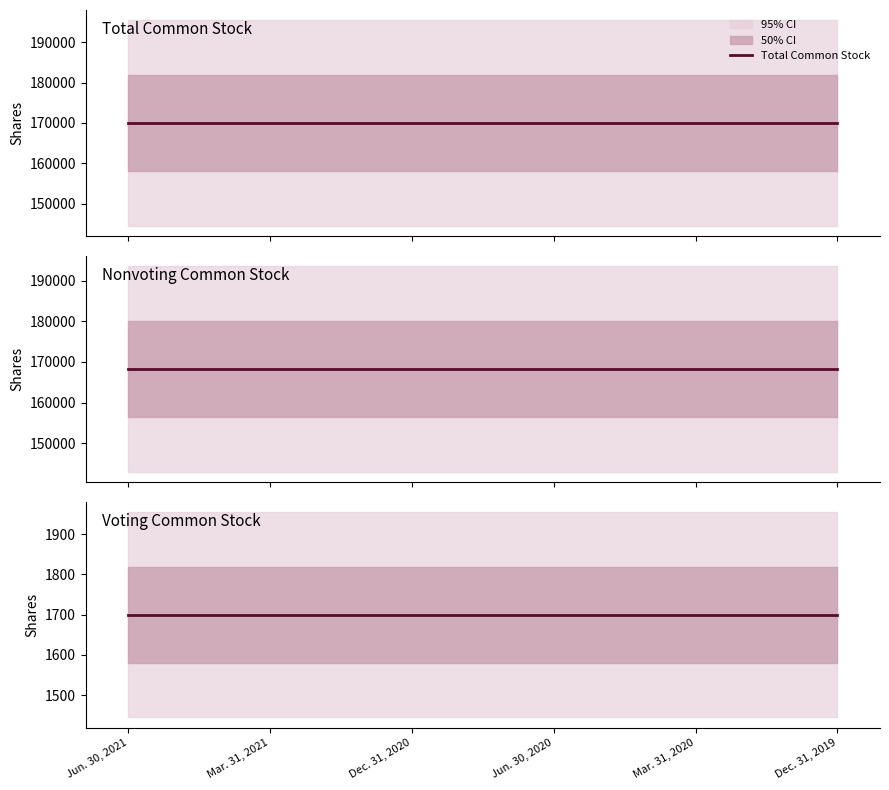

True or false: Nonvoting Common Stock and Voting Common Stock intersect in this chart.

False